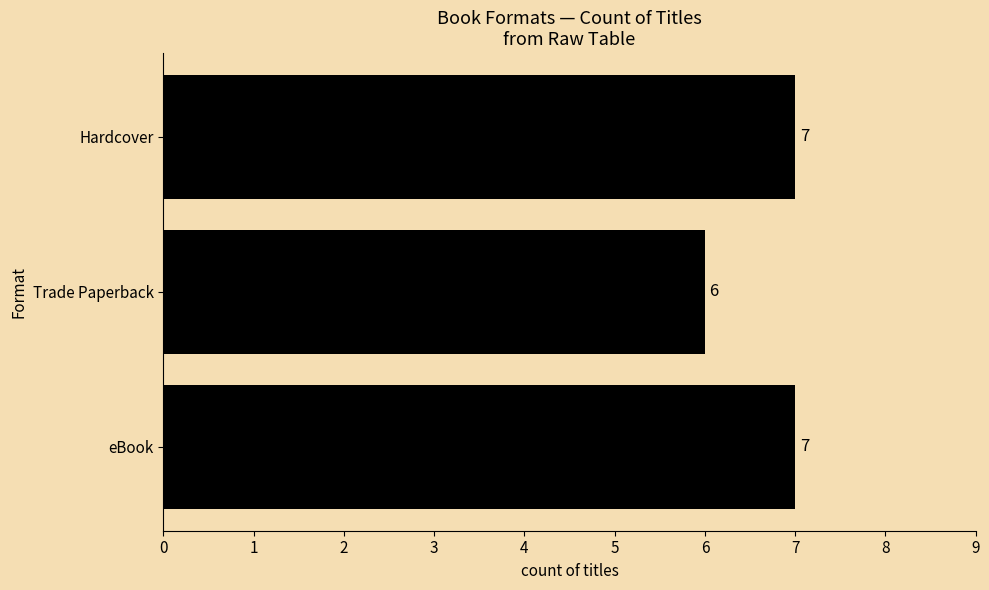

What is the sum of all values?

20